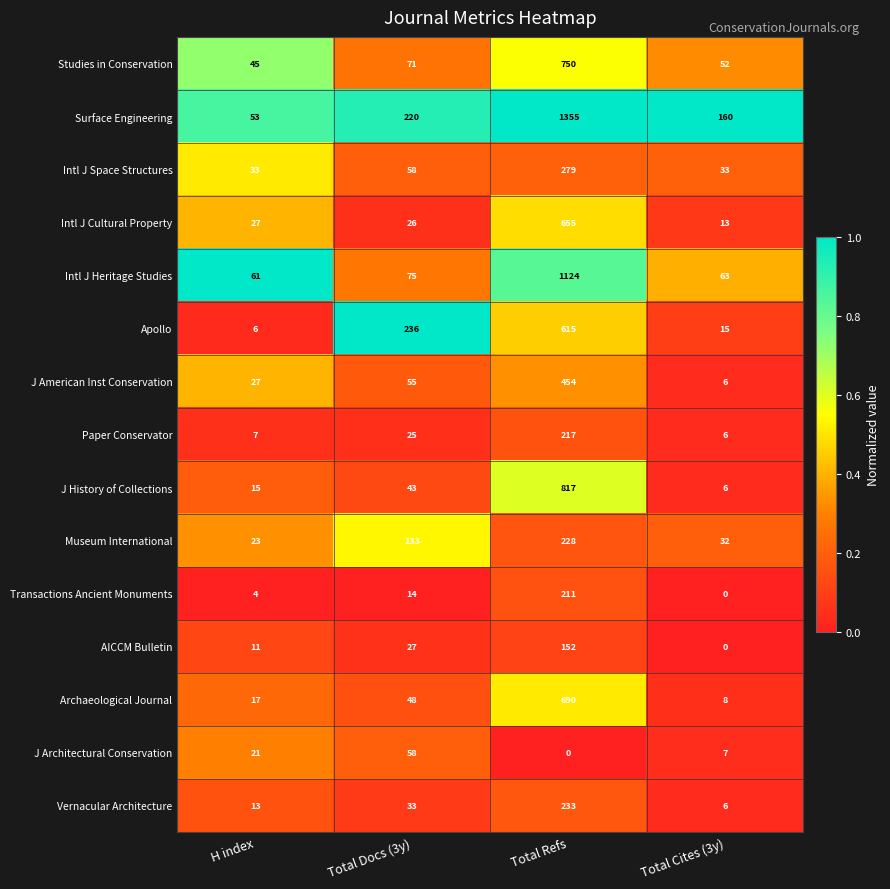

What is the difference between the Archaeological Journal values at Total Docs (3y) and H index?

31